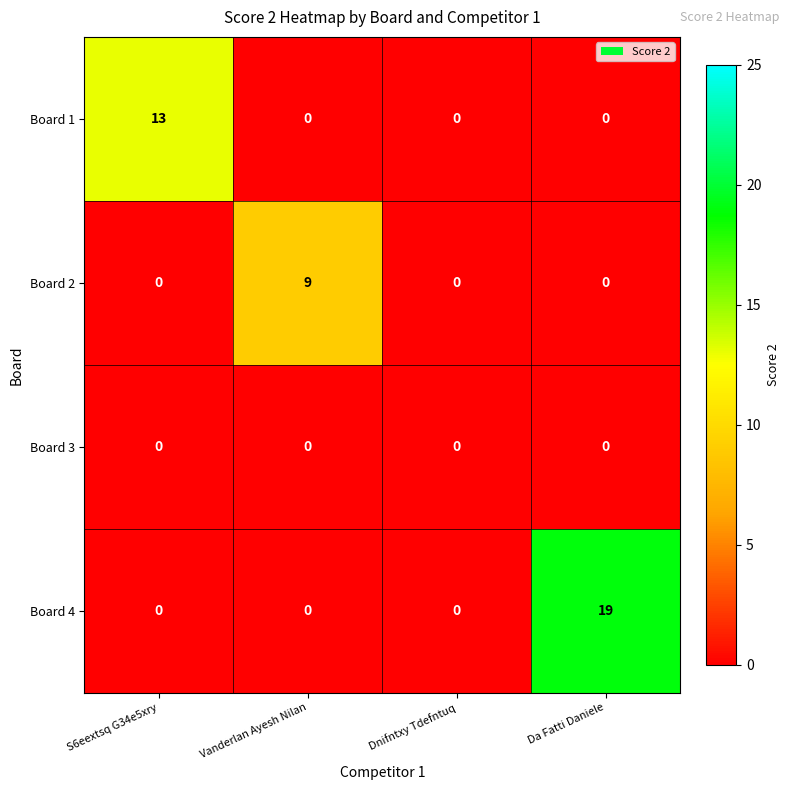

What is the greatest value displayed?

19